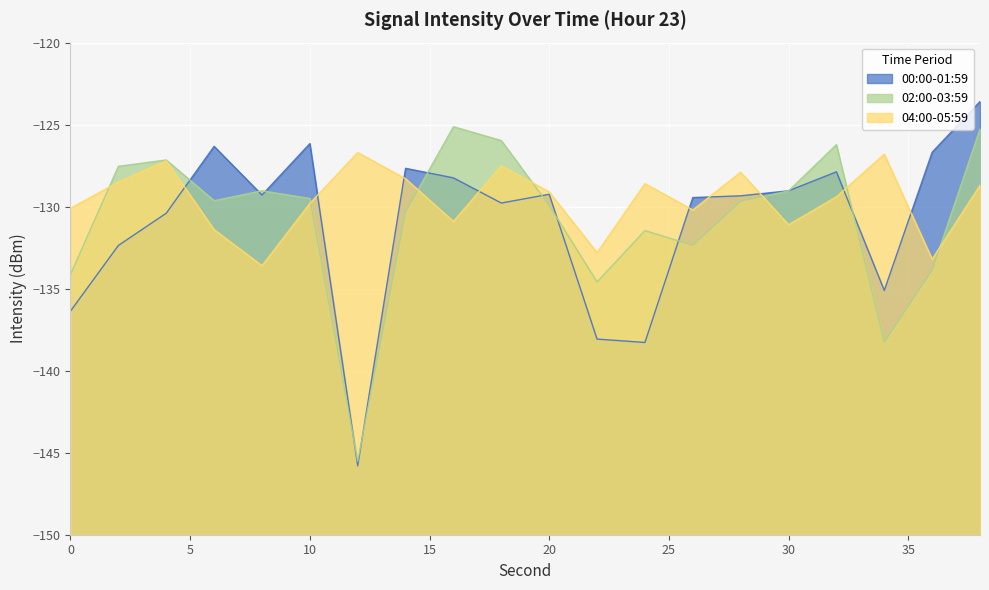

At which category does the chart reach its minimum across all series?

12